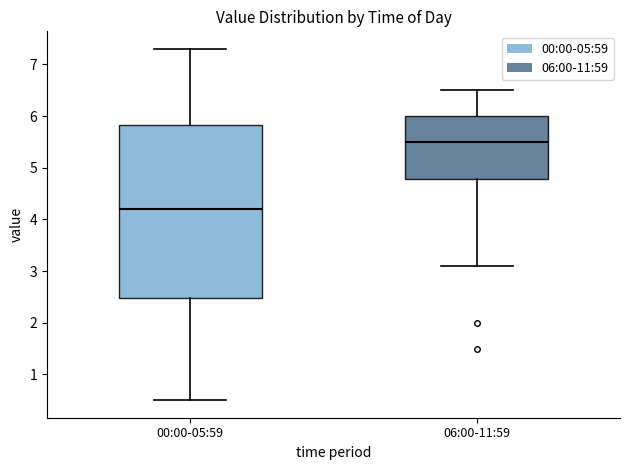

Reading left to right, read every box against the y-axis: the position of its median line, the range the box covers, and the ends of its whiskers. The values are not printed on the chart, so give them approximately, as read against the axis.

00:00-05:59: median 4.2, box 2.5 to 5.8, whiskers 0.5 to 7.3
06:00-11:59: median 5.5, box 4.8 to 6.0, whiskers 3.1 to 6.5